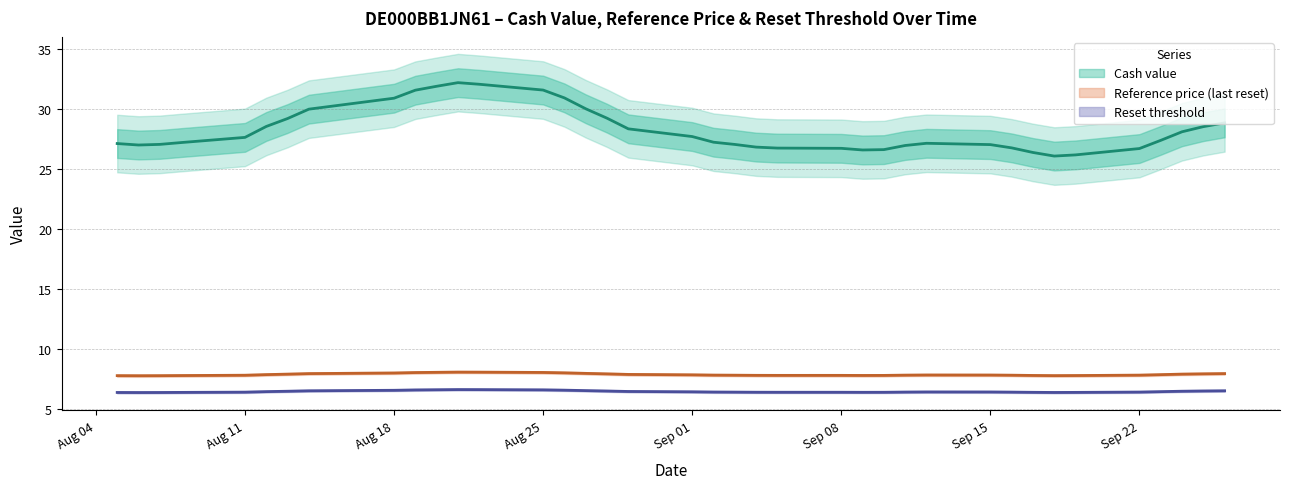

The value of Reference price at 2025-08-14 is 3.1. True or false?

False